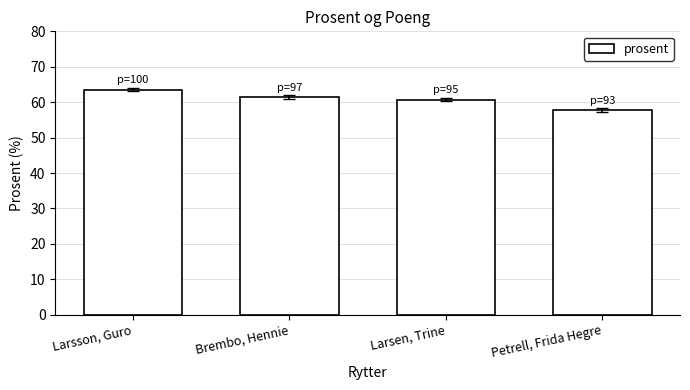

How many bars are there in total?

4